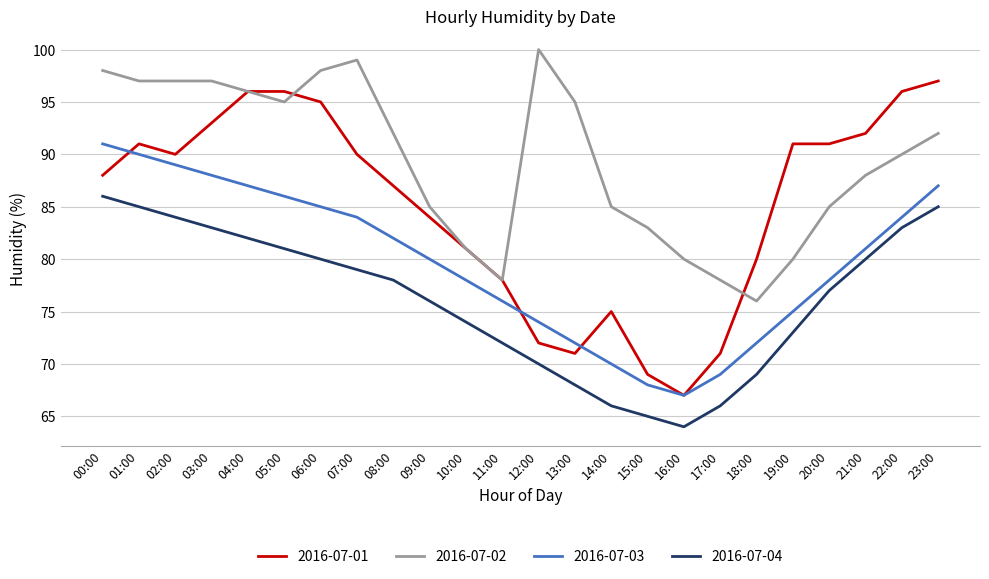

What is the total value across all series at 01:00?

363